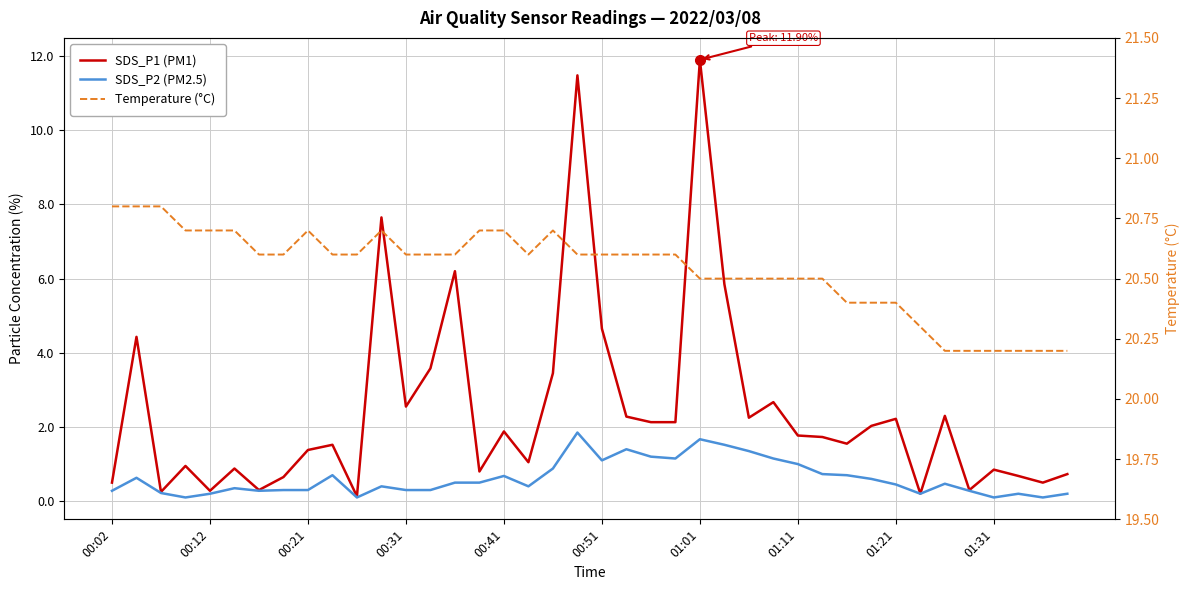

How many Temperature (°C) values are between 20 and 21?

40